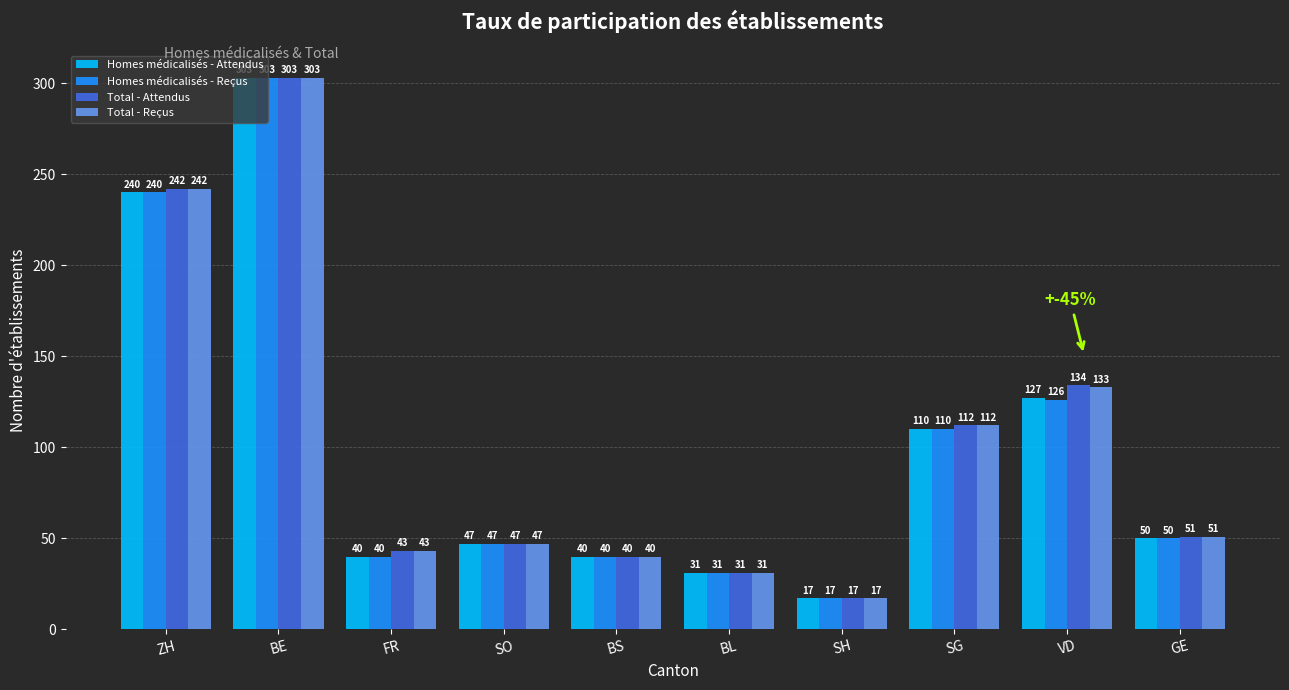

How many bars are there in each group?

4